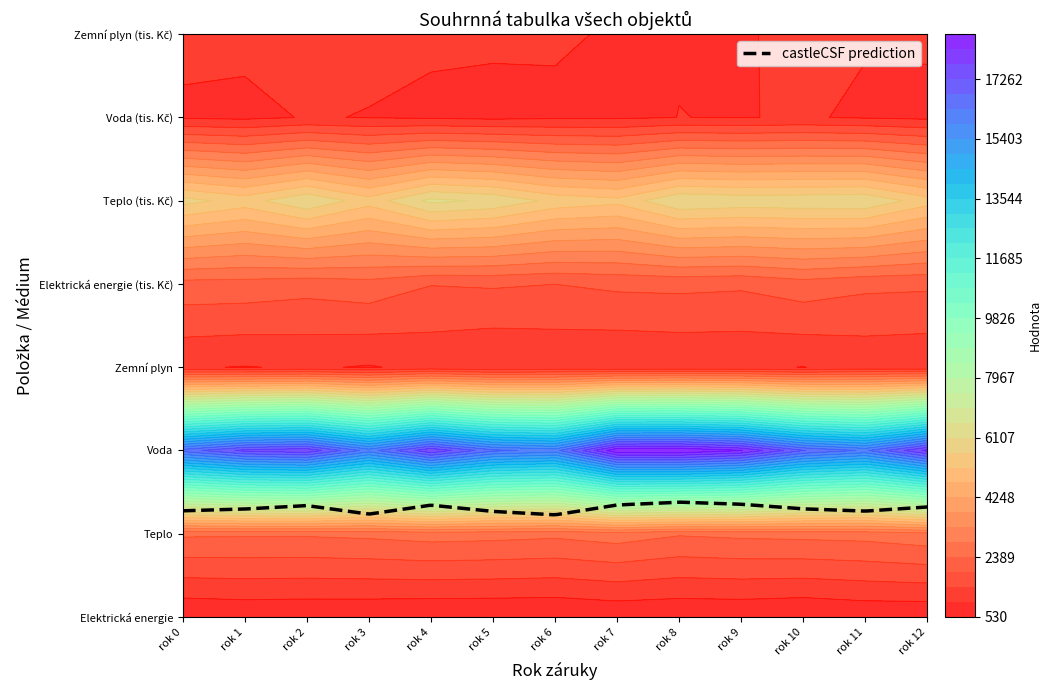

The Voda series shows 17363.2 at rok 0. True or false?

True